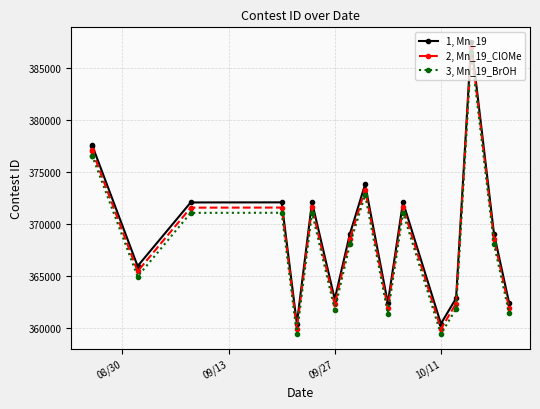

What is the value of the 2, Mn_19_ClOMe point at the 3rd from the left?

365427